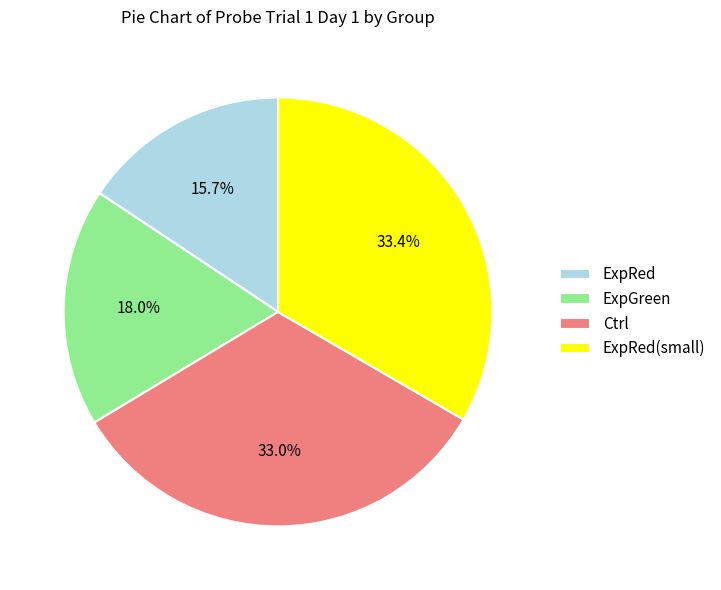

To the nearest percent, what is the average slice percentage?

25%